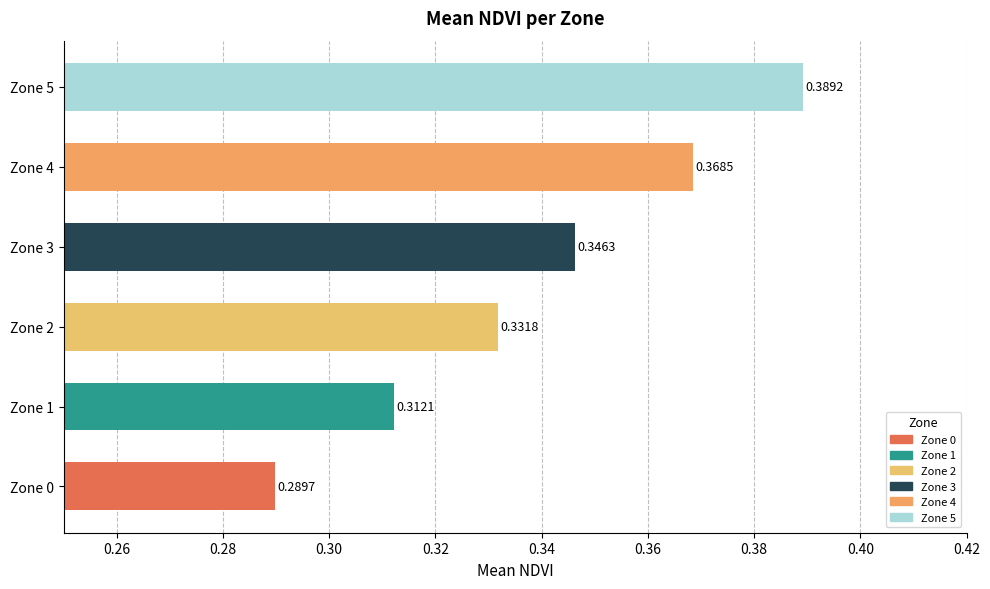

Between Zone 1 and Zone 4, which is larger?

Zone 4